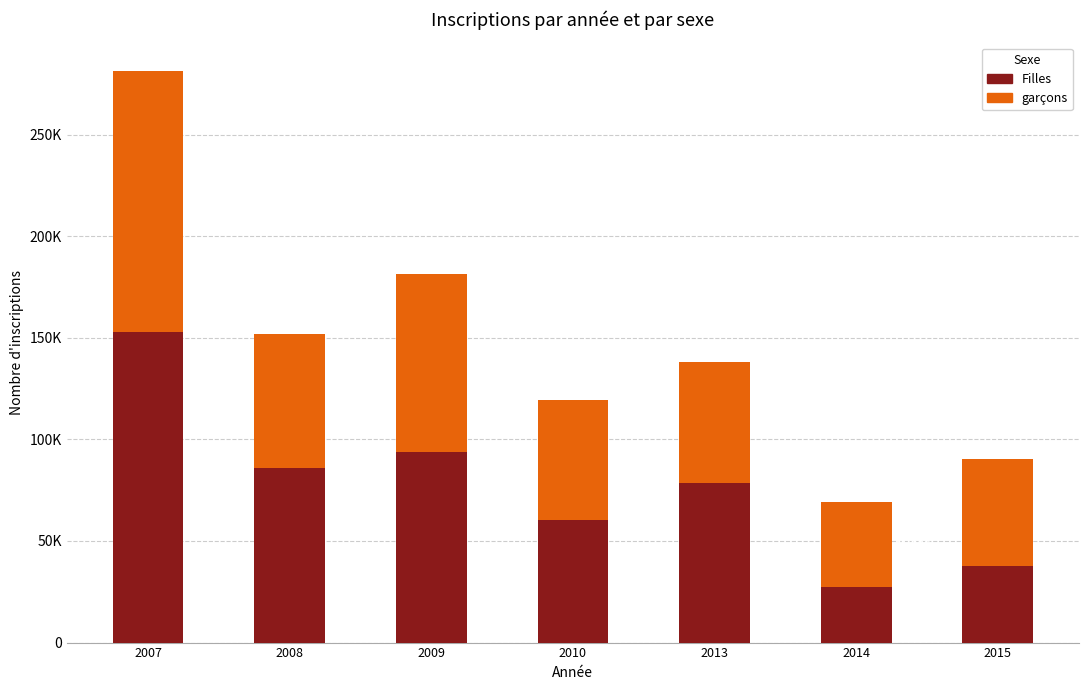

What are all the series names shown in the legend?

Filles, garçons